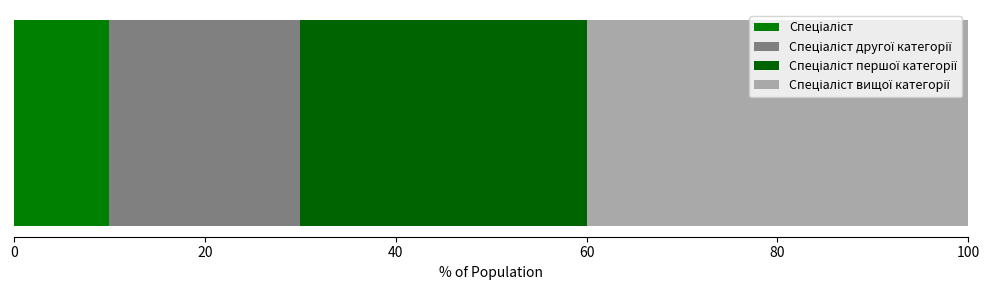

Count the number of data series in this chart.

4